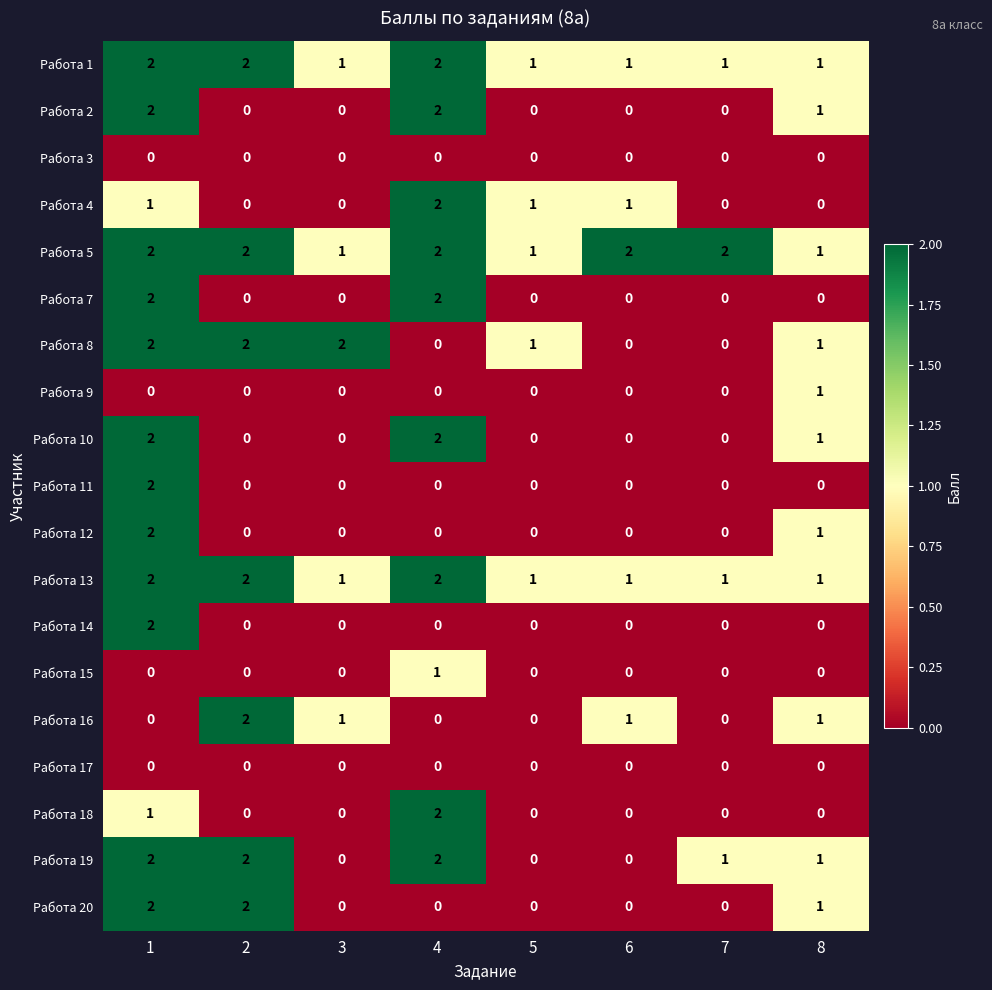

Between 3 and 6, which series saw the biggest shift?

Работа 8